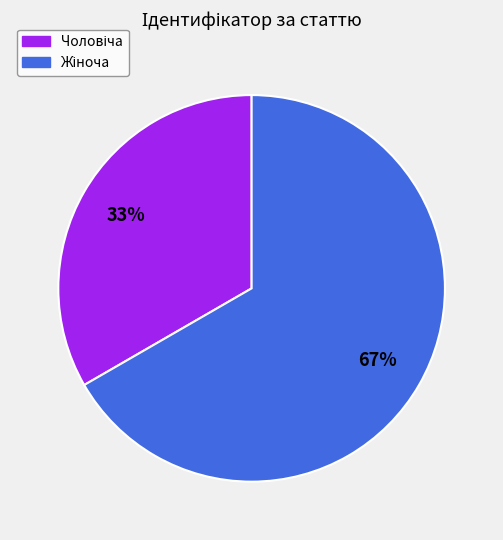

Count the number of slices in the pie.

2